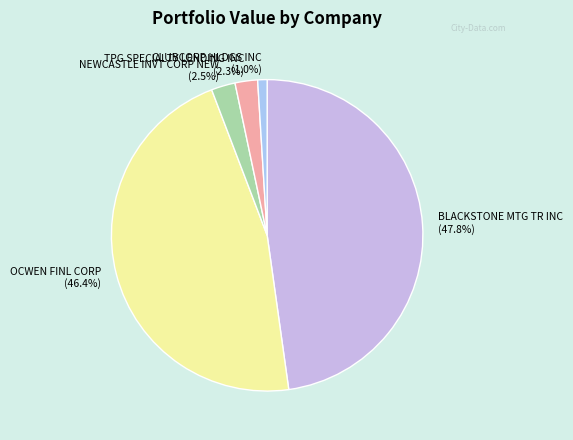

Which slice is the largest?

BLACKSTONE MTG TR INC